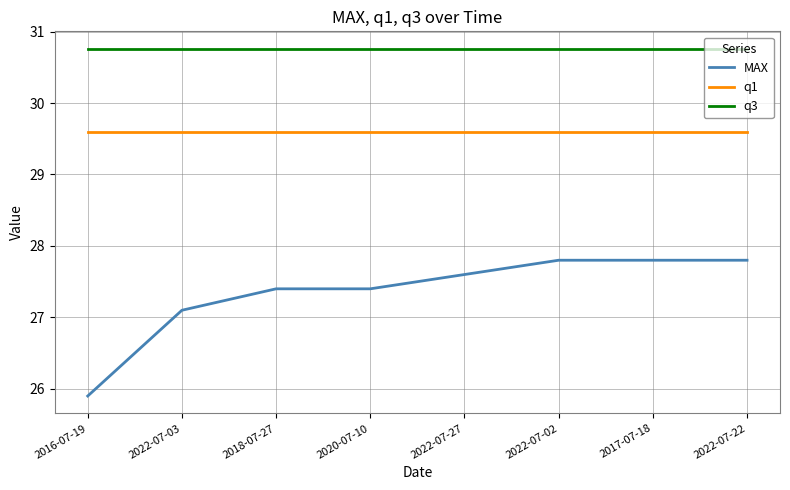

Is the value of q3 at 2022-07-03 greater than the value of q1 at 2022-07-02?

Yes